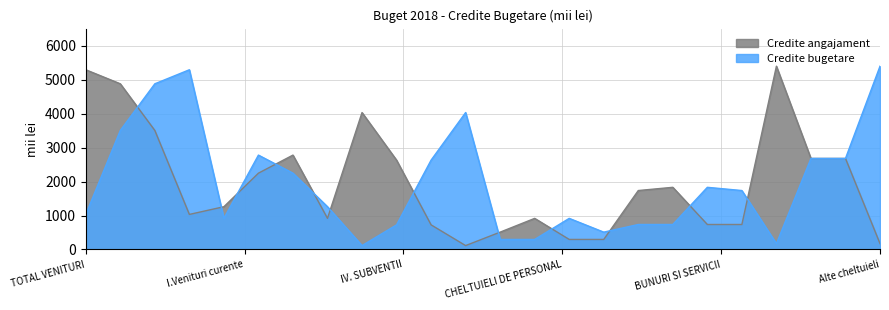

What is the greatest value displayed?

5394